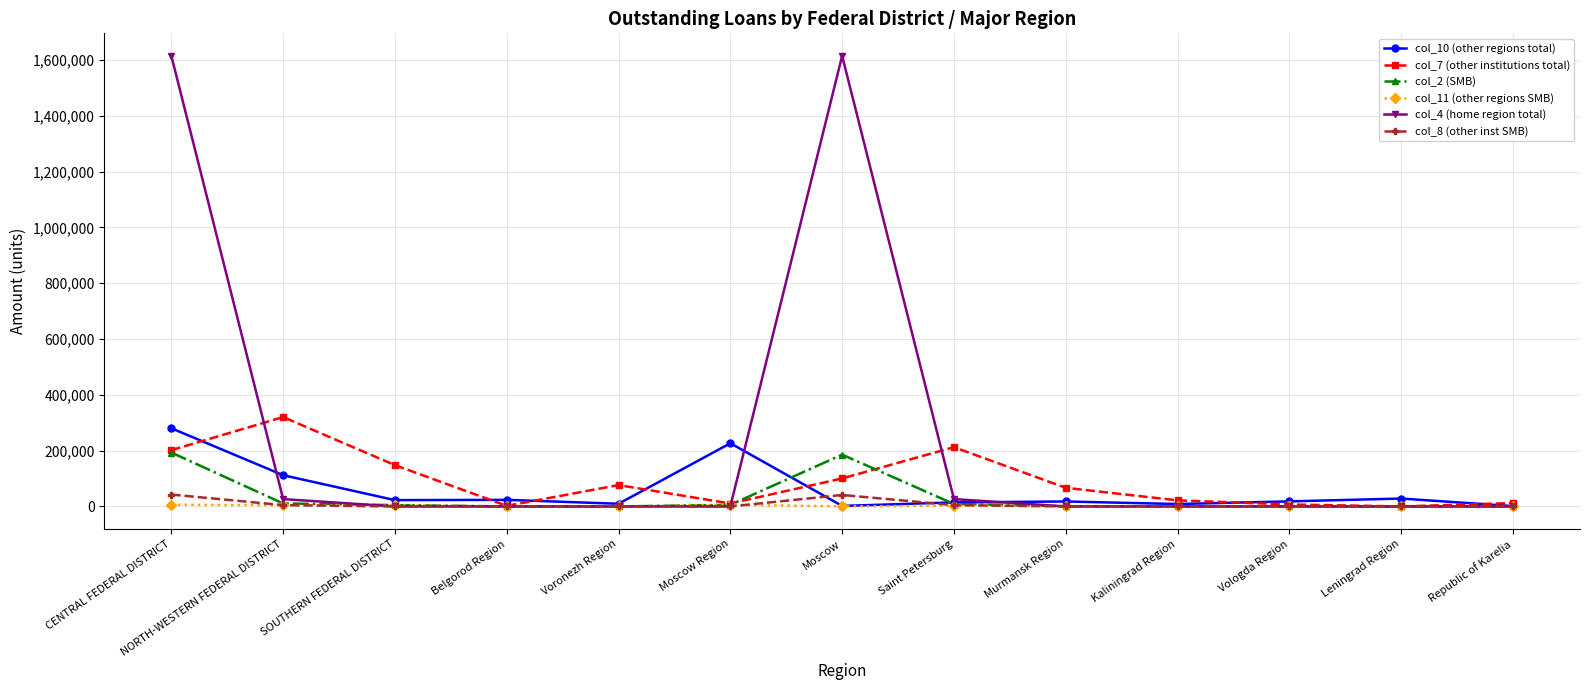

At how many categories does at least one series exceed 836186?

2